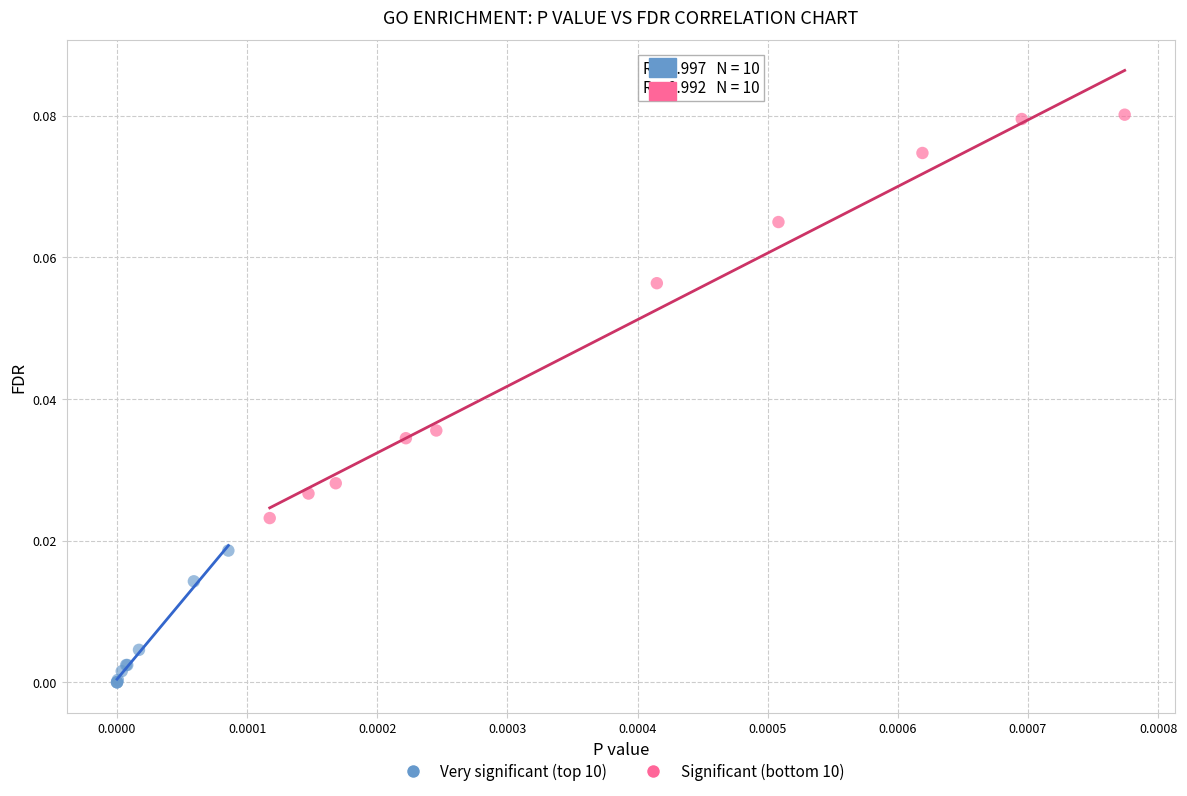

Which series has the largest Y range (max minus min)?

Significant (bottom 10)